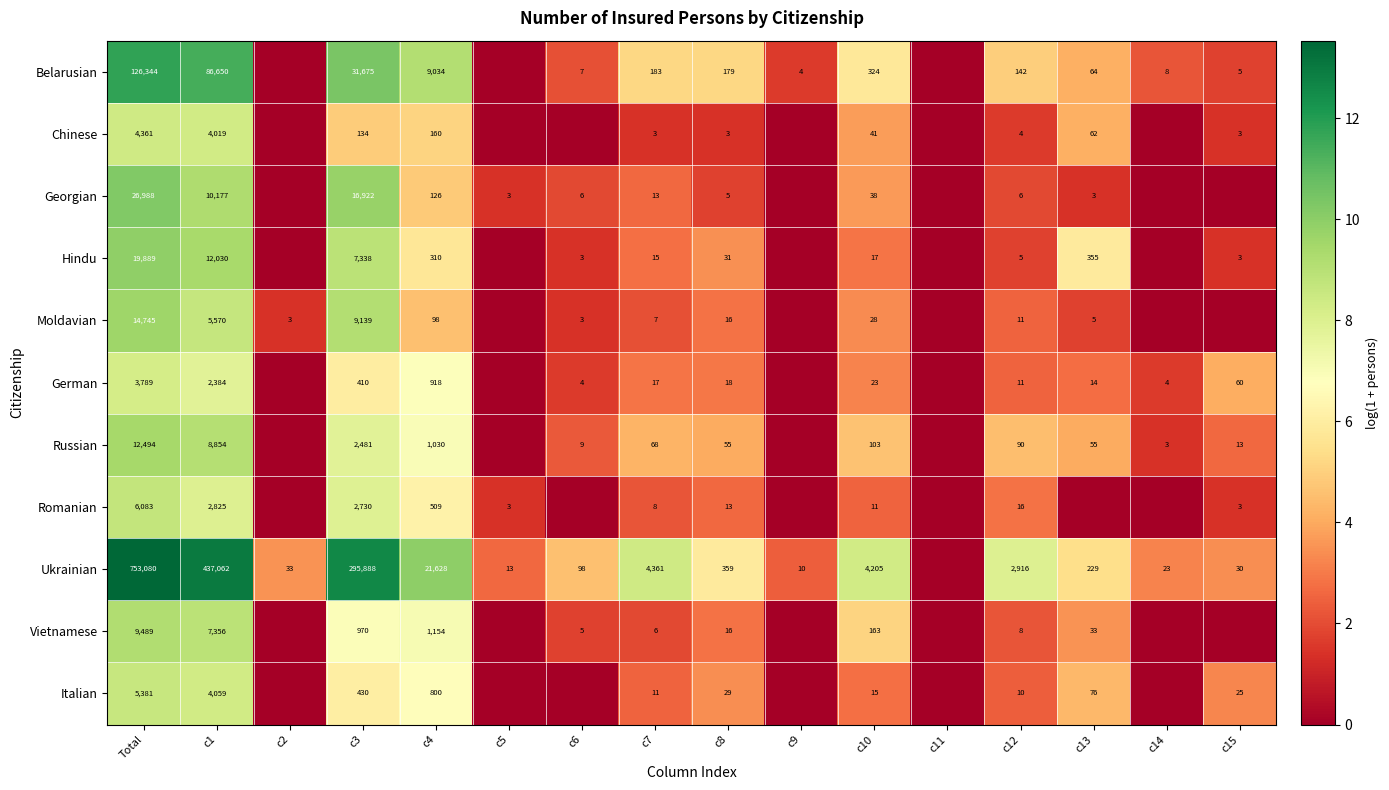

How many distinct data groups are displayed?

11